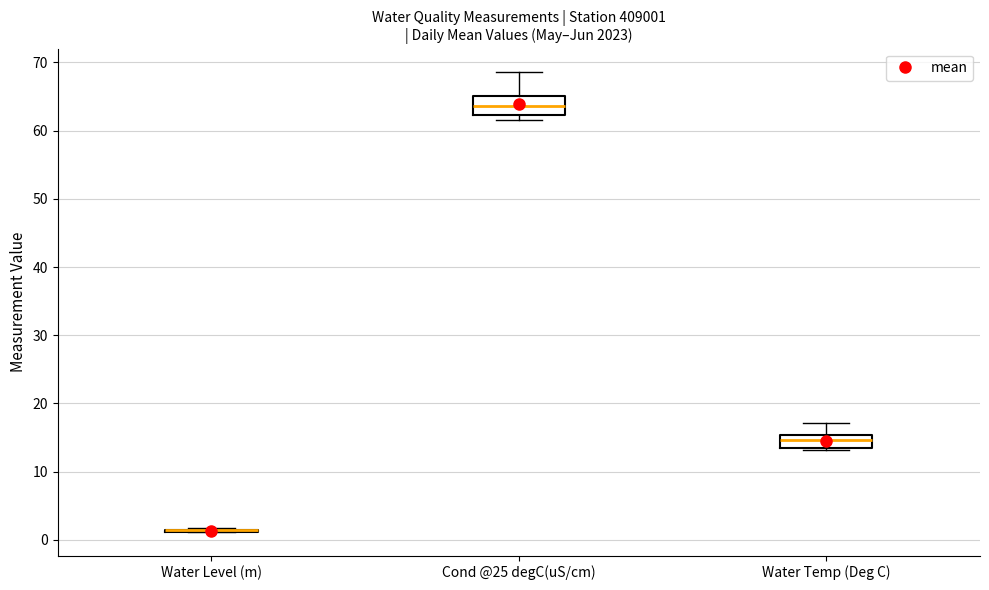

Reading left to right, transcribe this box plot: for each box, give where its median line is, the range the box spans, and where its two whiskers end, as read against the y-axis. The values are not printed on the chart, so give them approximately, as read against the axis.

Water Level (m): box collapsed to a line at 1, whiskers 1 to 2
Cond @25 degC(uS/cm): median 64, box 62 to 65, whiskers 62 (just below the box's lower edge) to 69
Water Temp (Deg C): median 15 (inside the box), box 13 to 15, whiskers 13 to 17